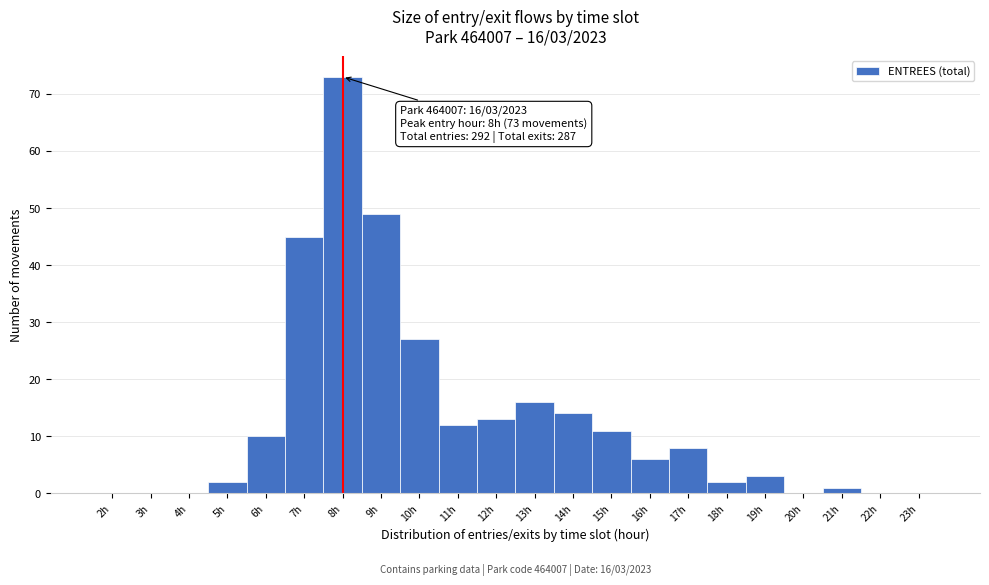

Over which range of the x-axis is the bar tallest?

7.5 to 8.5